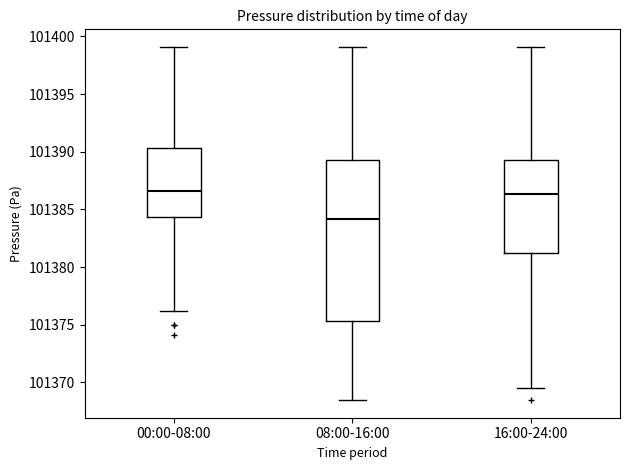

Reading left to right, read every box against the y-axis: the position of its median line, the range the box covers, and the ends of its whiskers. The values are not printed on the chart, so give them approximately, as read against the axis.

00:00-08:00: median 101386.5, box 101384.5 to 101390.5, whiskers 101376.0 to 101399.0
08:00-16:00: median 101384.0, box 101375.5 to 101389.5, whiskers 101368.5 to 101399.0
16:00-24:00: median 101386.5, box 101381.0 to 101389.5, whiskers 101369.5 to 101399.0